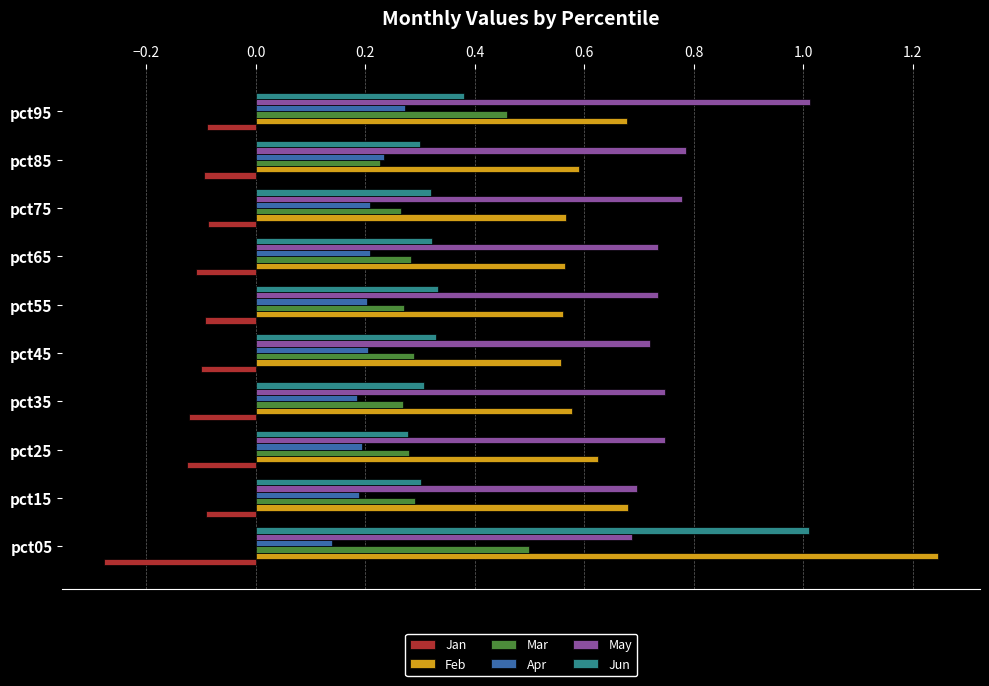

What is the sum of all Jan values?

-1.2